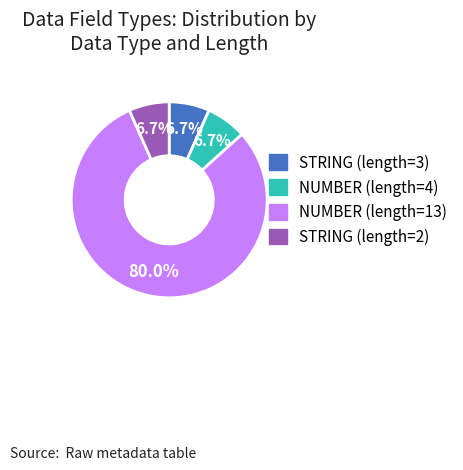

Count the number of slices in the pie.

4